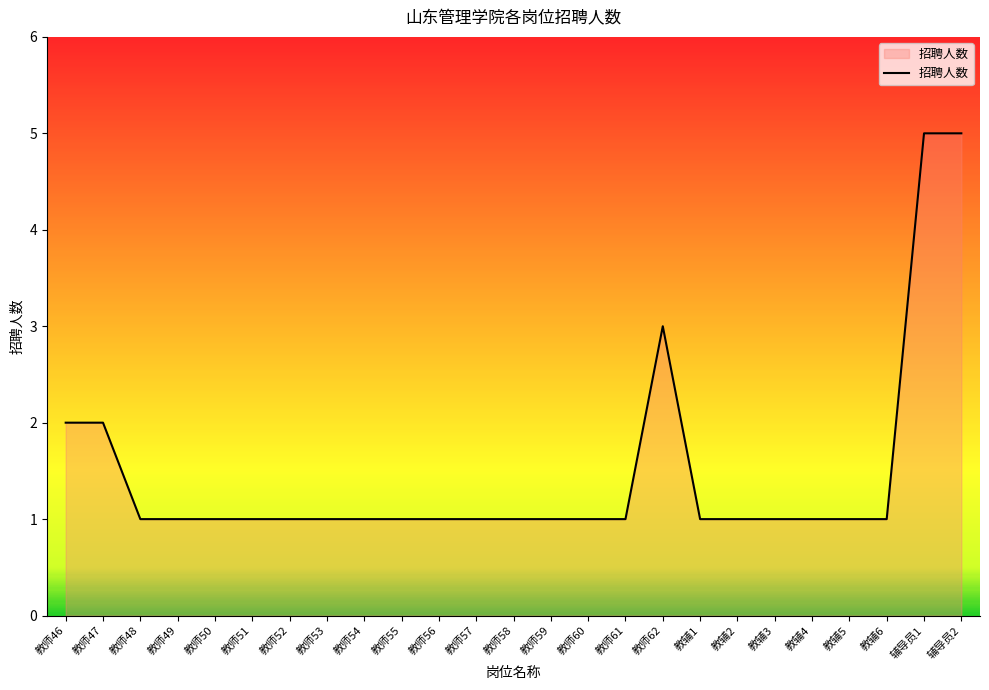

What is the maximum value shown in the chart?

5